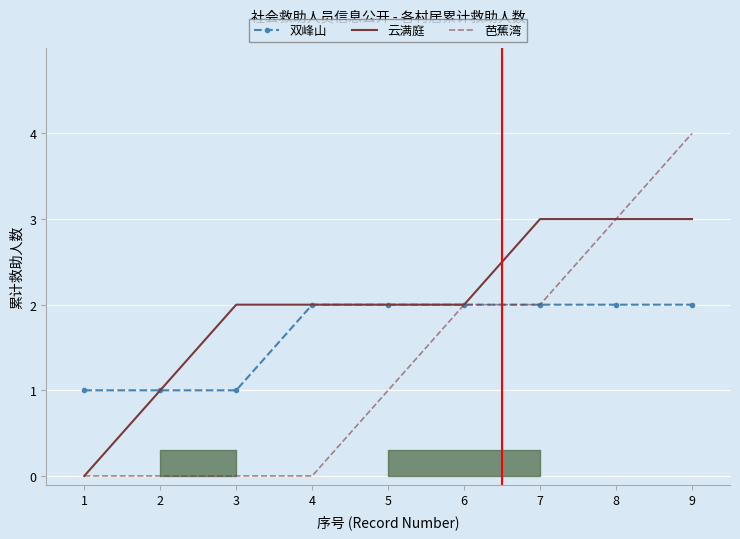

Where does the 云满庭 series first go above 2?

7